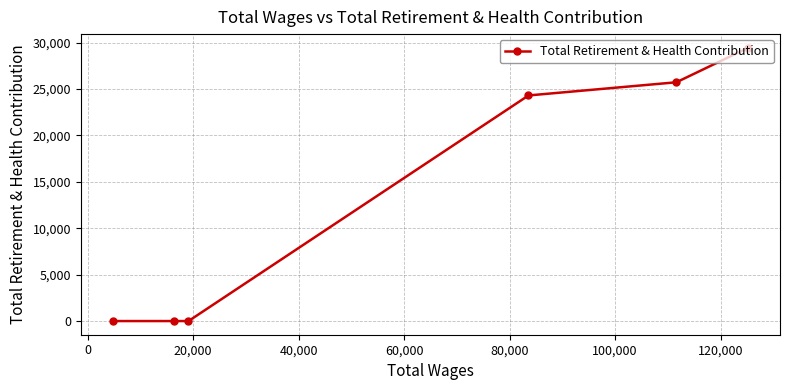

How many positive values are there?

3